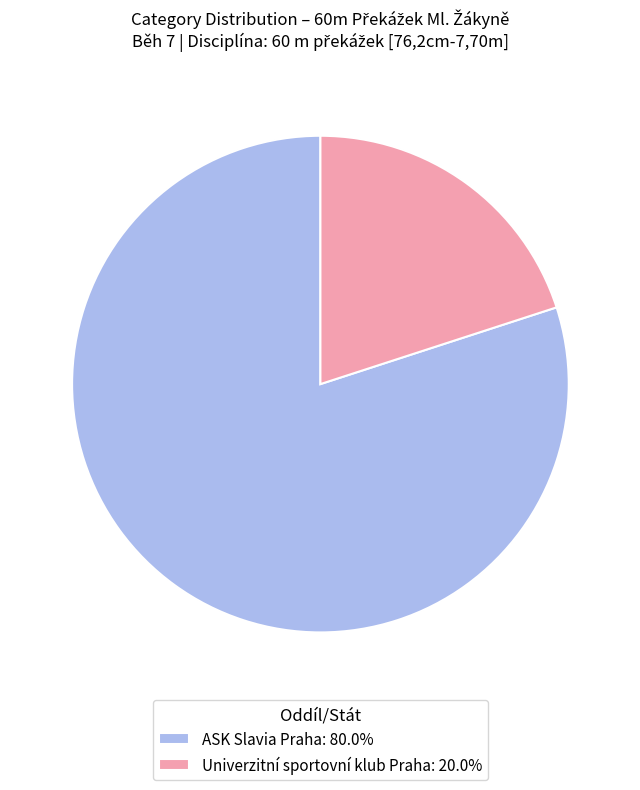

Combined, do Univerzitní sportovní klub Praha: 20.0% and ASK Slavia Praha: 80.0% account for over 50%?

Yes